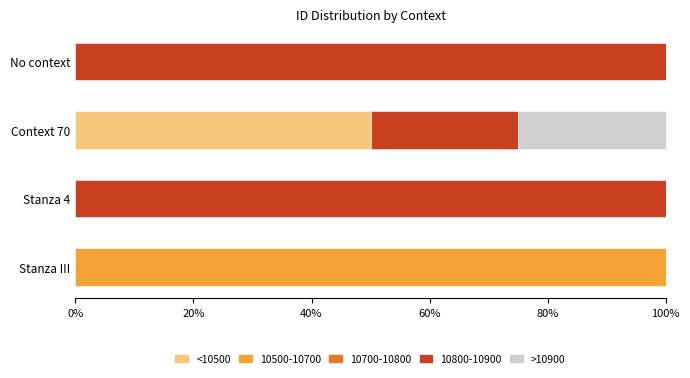

What is the total value across all series at No context?

100